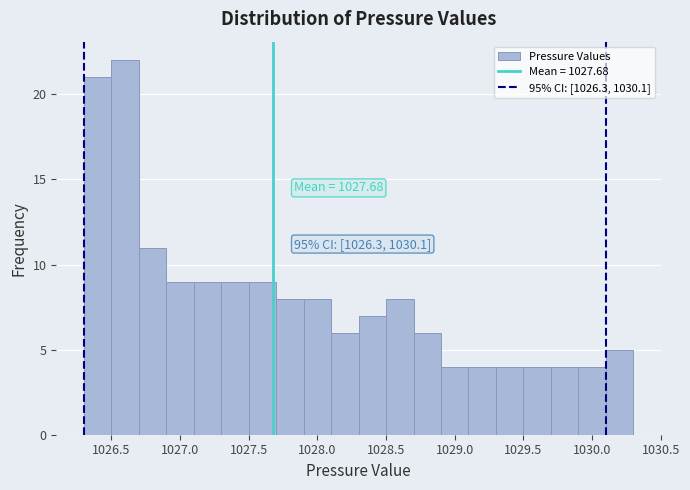

Over which range of the x-axis is the bar tallest?

1026.5 to 1026.7